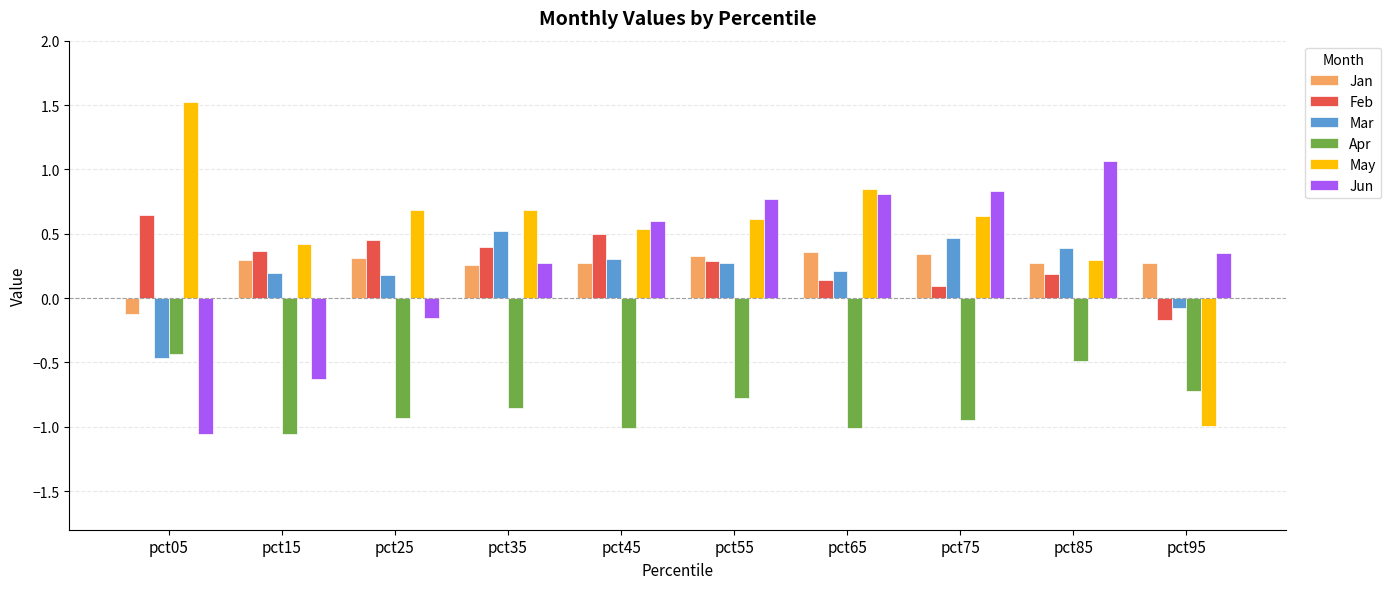

Which series has the widest spread of values?

May